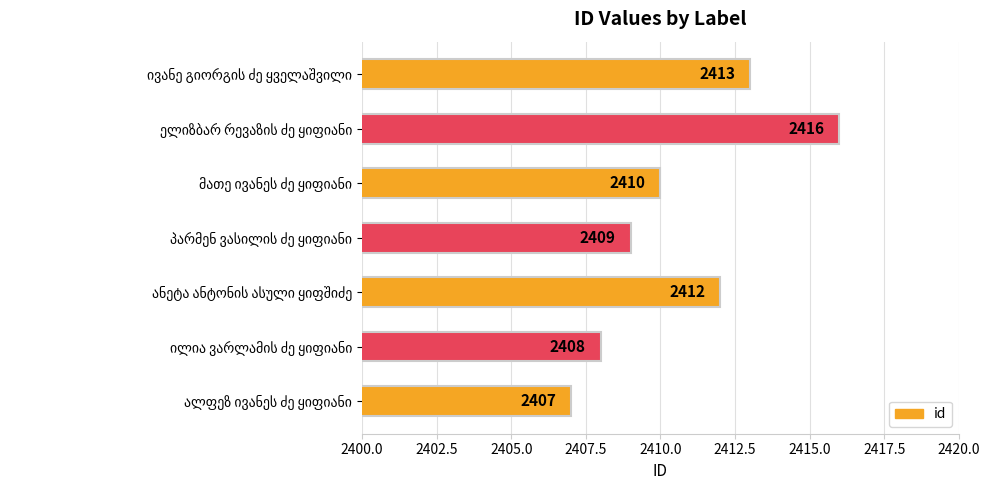

What is the maximum value shown in the chart?

2416